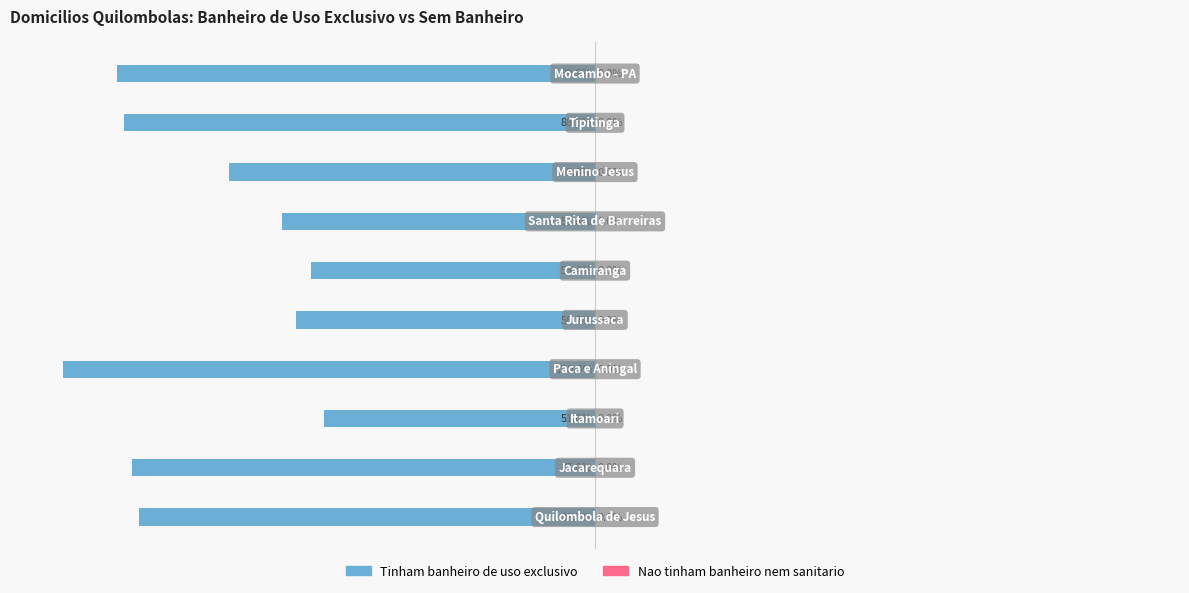

Are the bars horizontal?

Yes